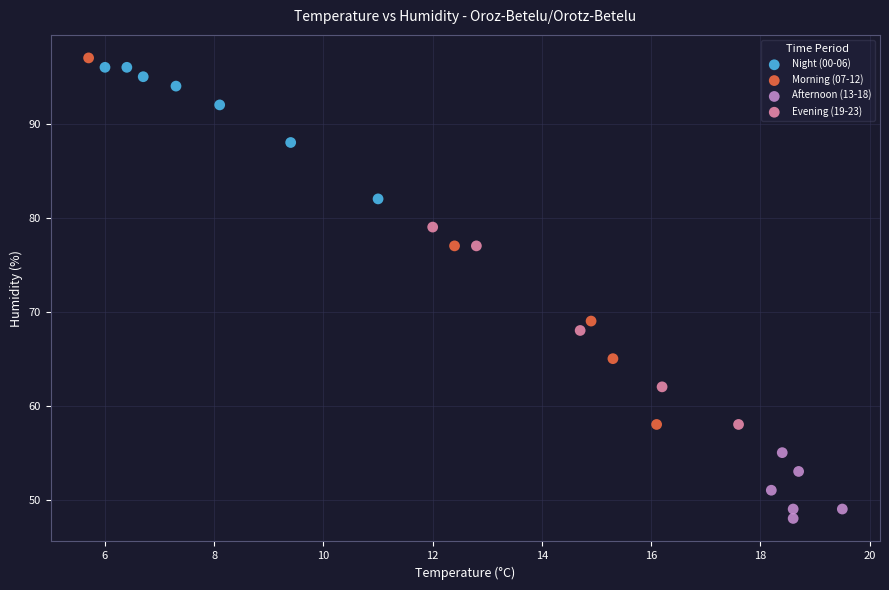

Which series has the largest Y range (max minus min)?

Morning (07-12)